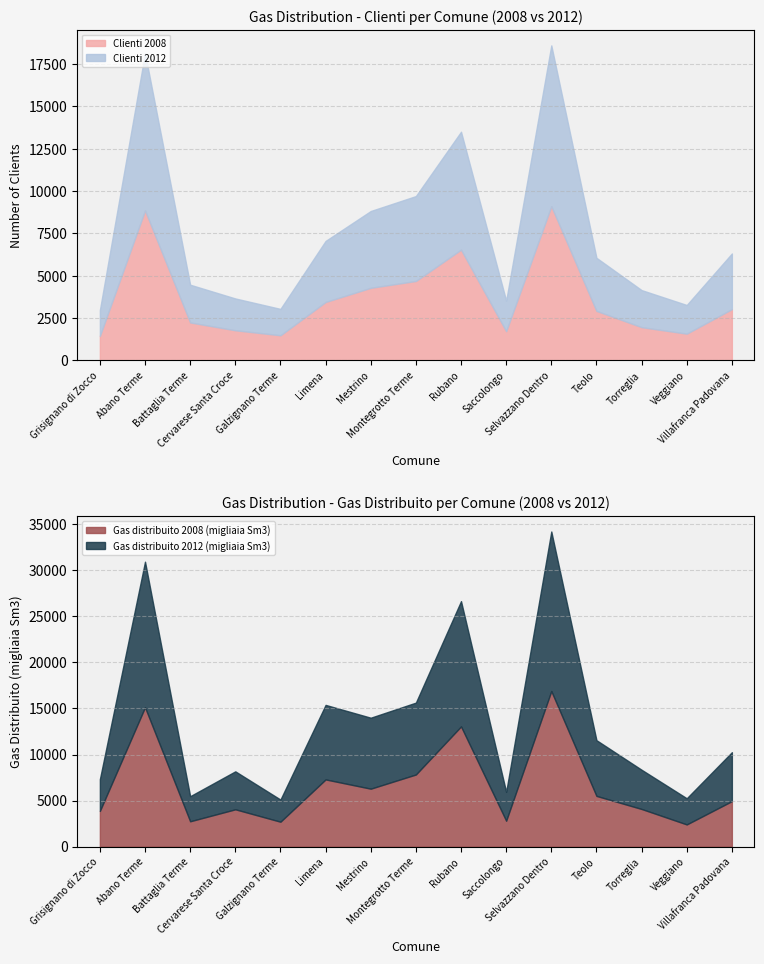

At which label does Gas distribuito 2008 (migliaia Sm3) first exceed 4934?

Abano Terme